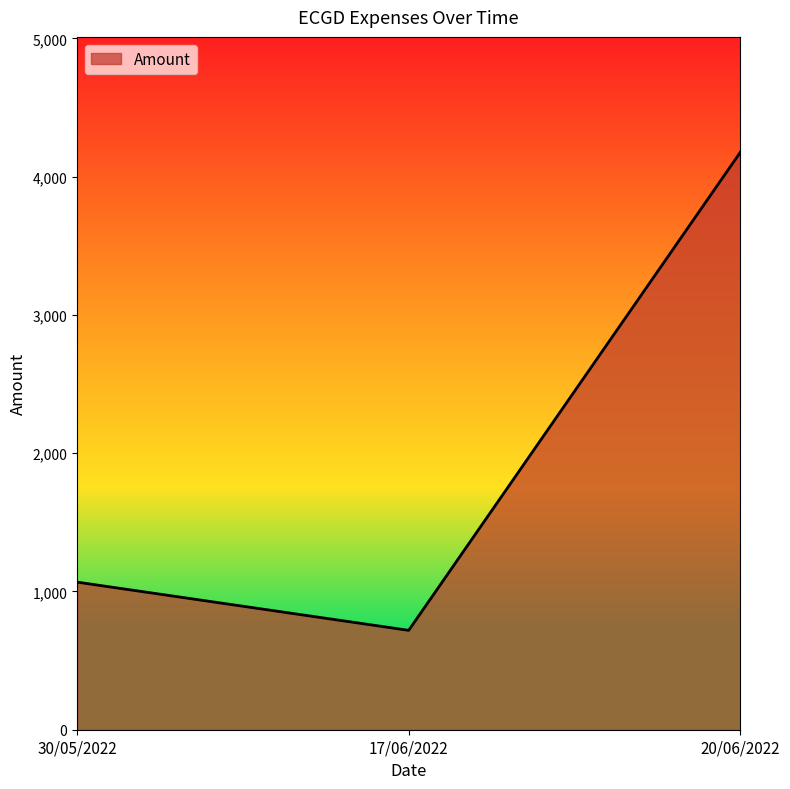

What is the approximate value at 17/06/2022?

718.8